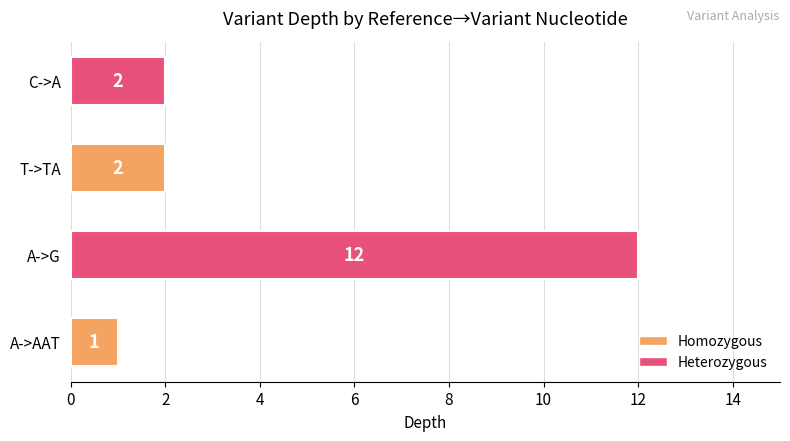

True or false: the data shows 3 at C->A.

False